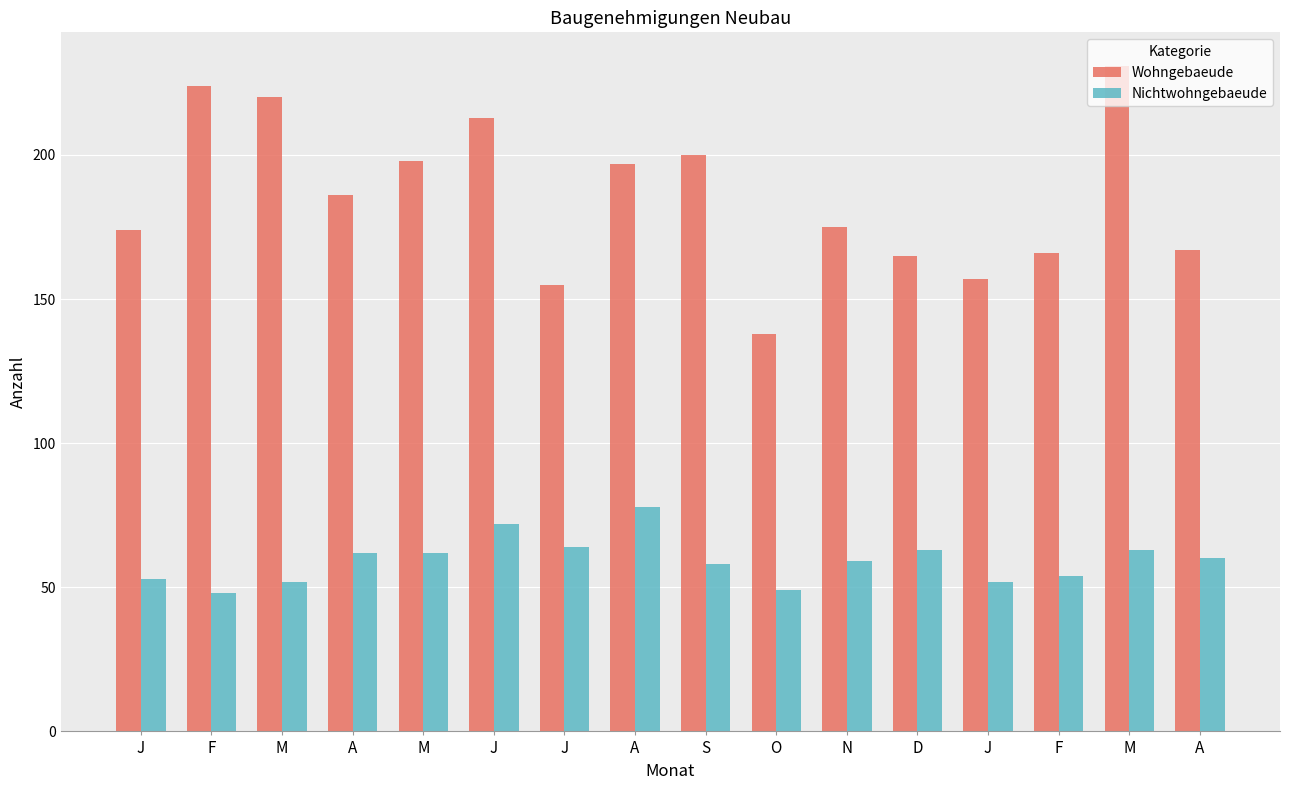

Between A and A, which is larger?

A